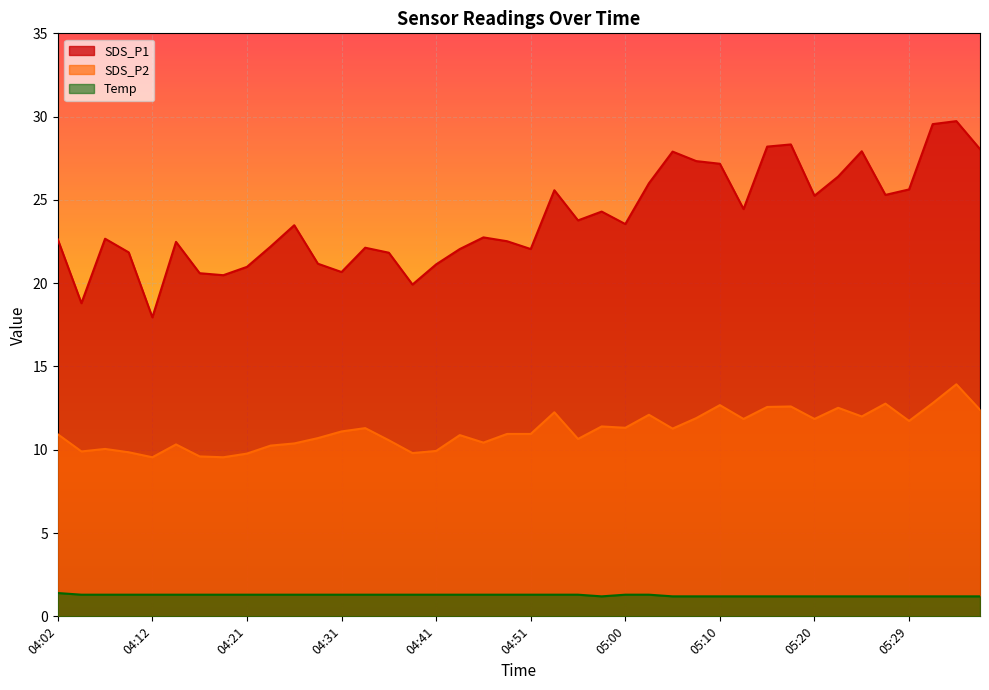

Read the SDS_P1 value at 05:27.

25.3